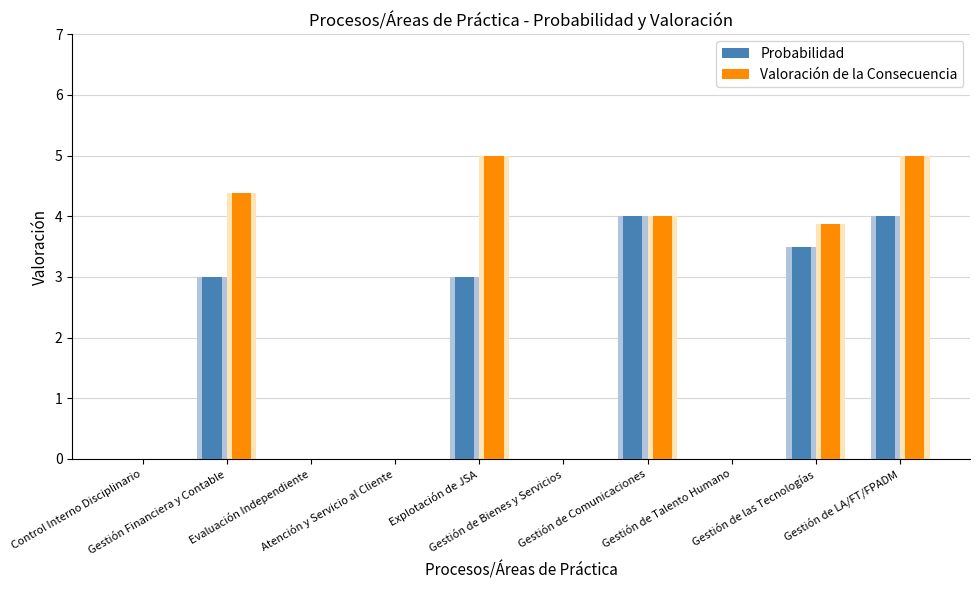

List the series in order of their peak value, lowest first.

Probabilidad, Valoración de la Consecuencia